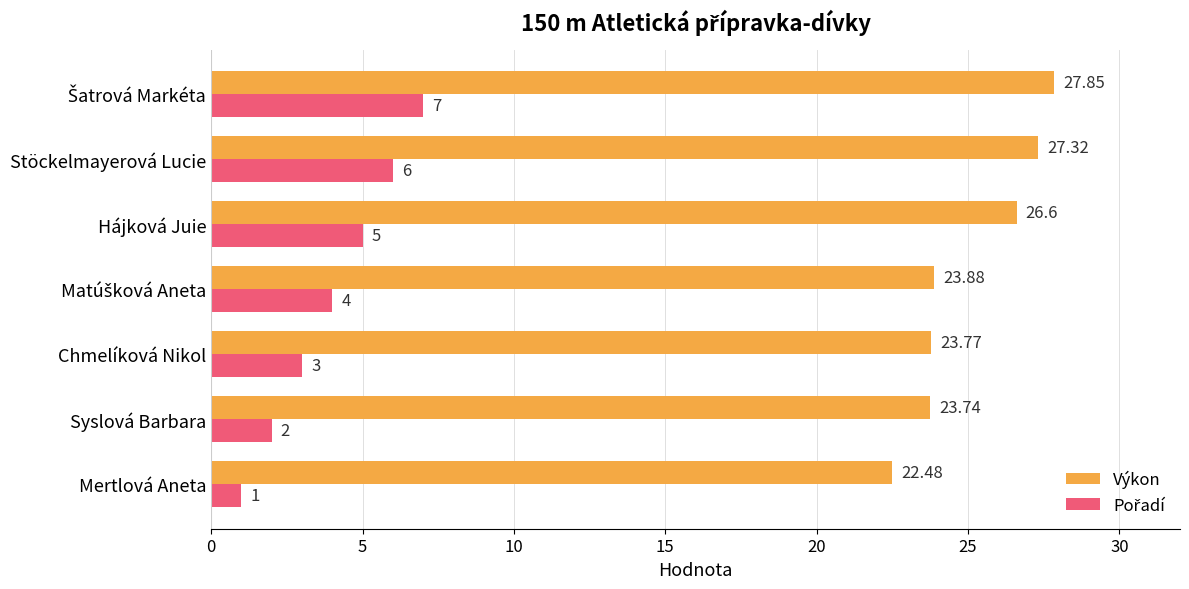

At how many categories does at least one series exceed 19?

7